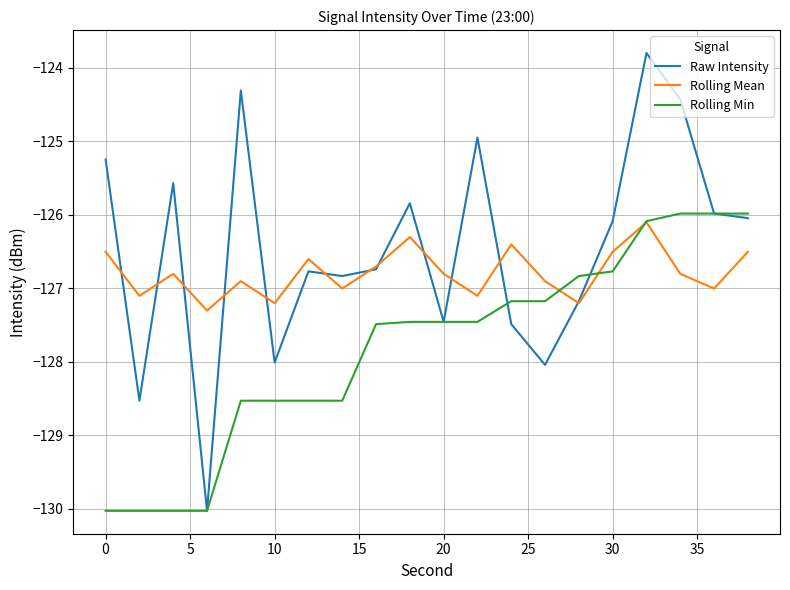

Rank the series by their average value, from lowest to highest.

Rolling Min, Rolling Mean, Raw Intensity